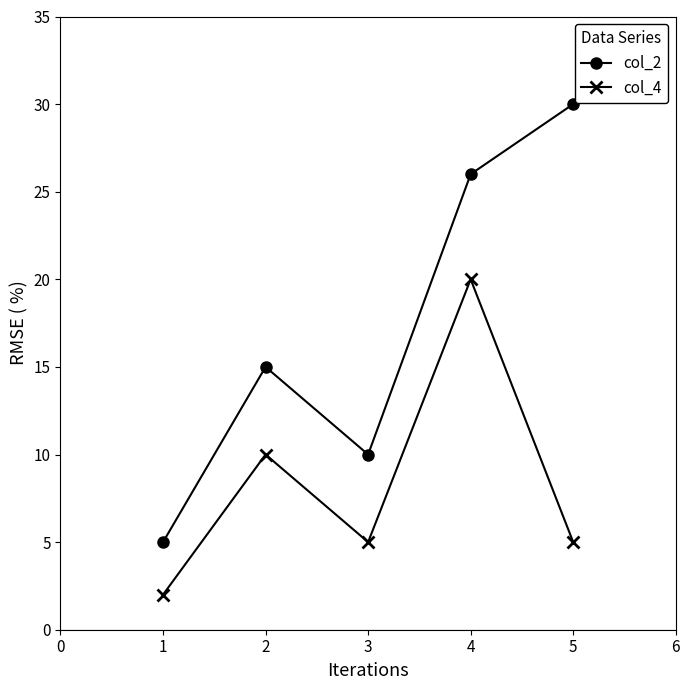

True or false: col_4 has a value of 10 at 2.

True